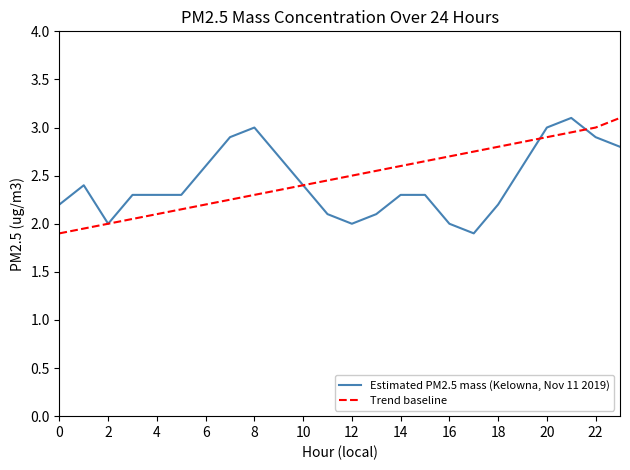

List the series in order of their overall mean, lowest first.

Estimated PM2.5 mass (Kelowna, Nov 11 2019), Trend baseline